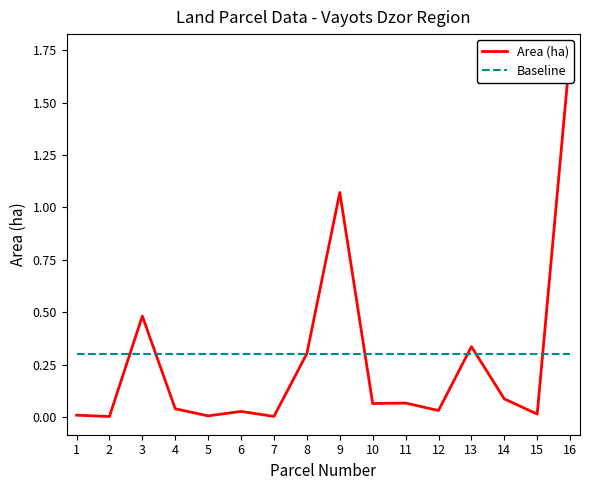

What are all the series names shown in the legend?

Area (ha), Baseline